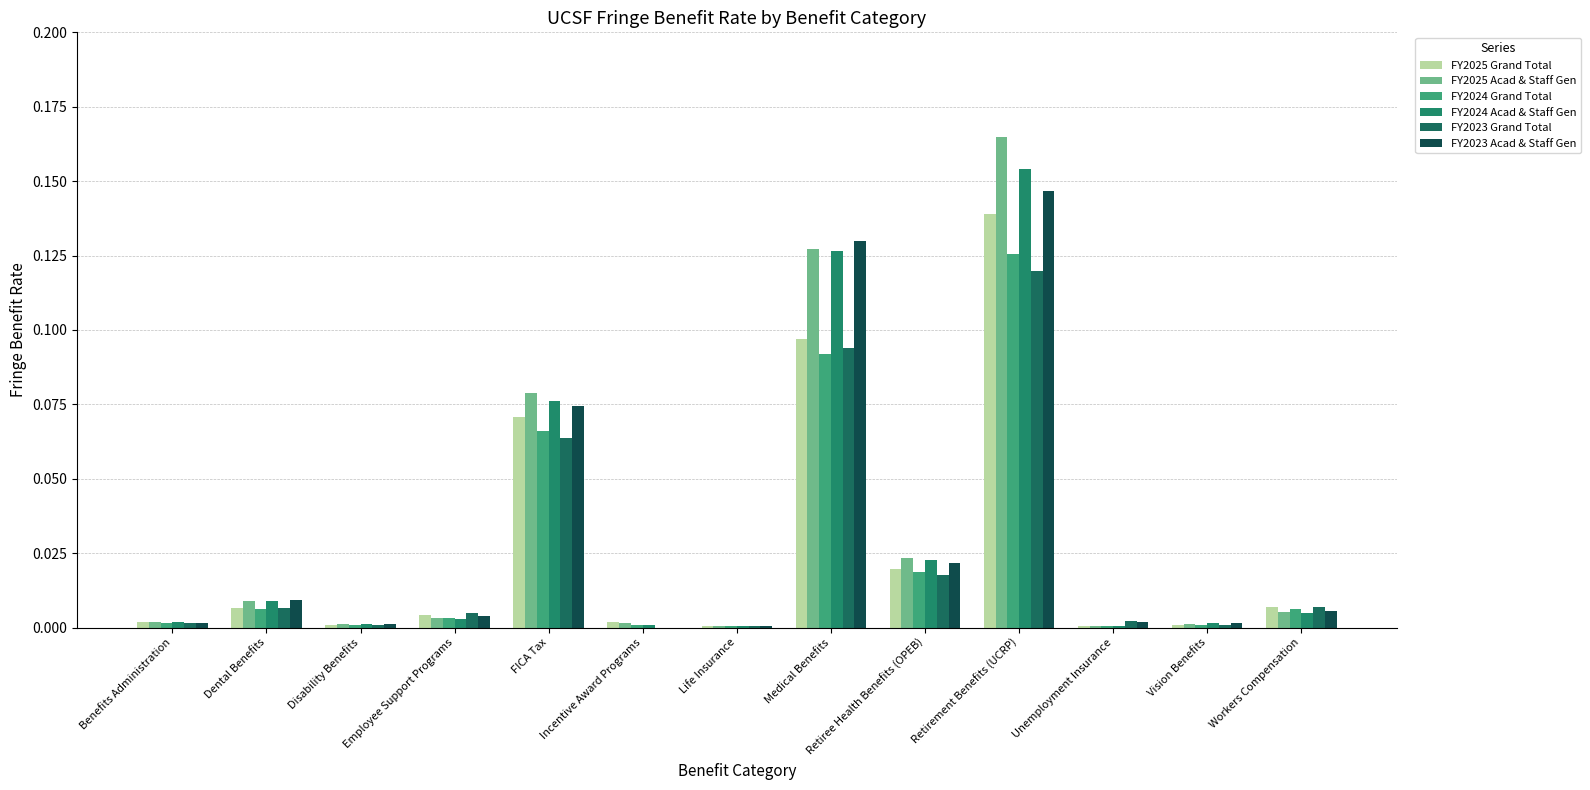

How many series are shown in this chart?

6